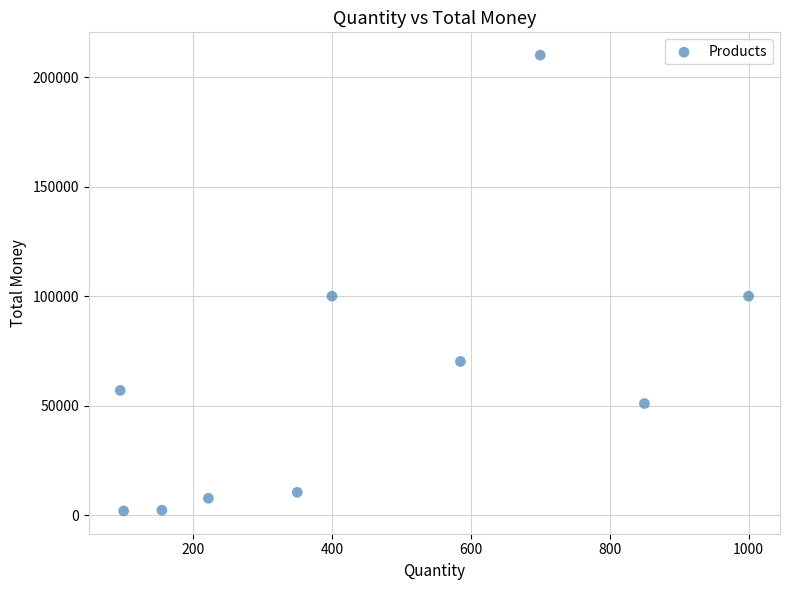

What is the range of Y values (max minus min)?

208000